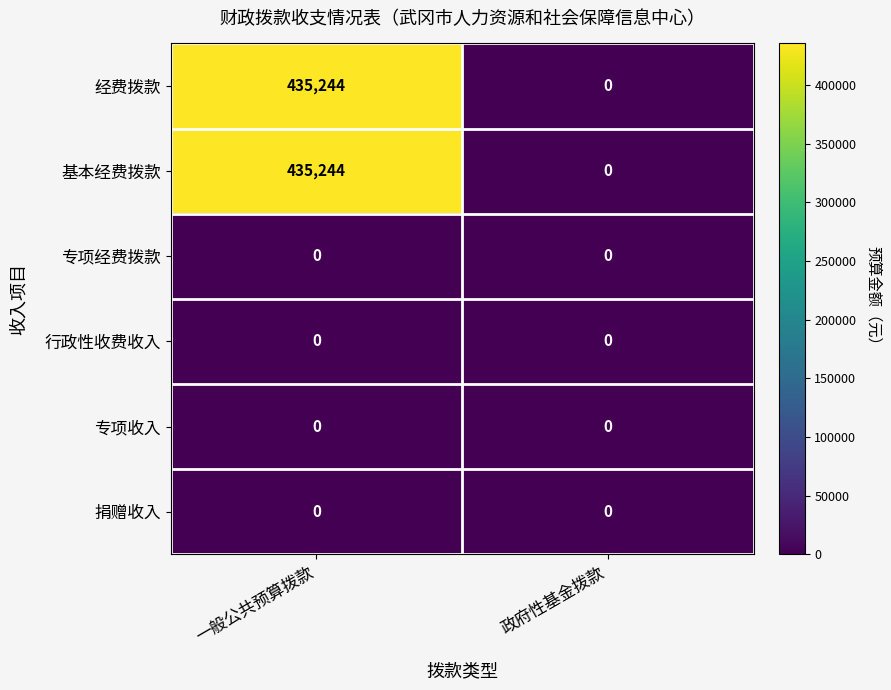

The value of 基本经费拨款 at 一般公共预算拨款 is 435244. True or false?

True